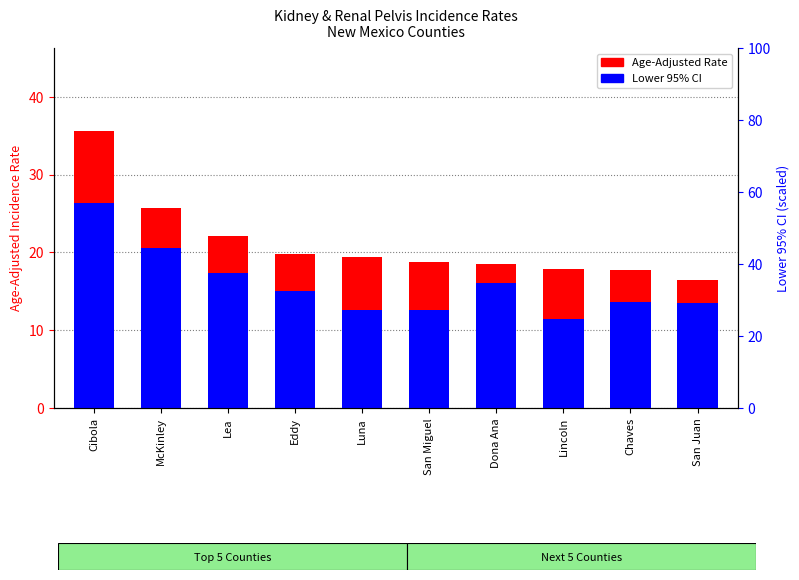

Which category has the highest value in the Lower 95% CI series?

Cibola